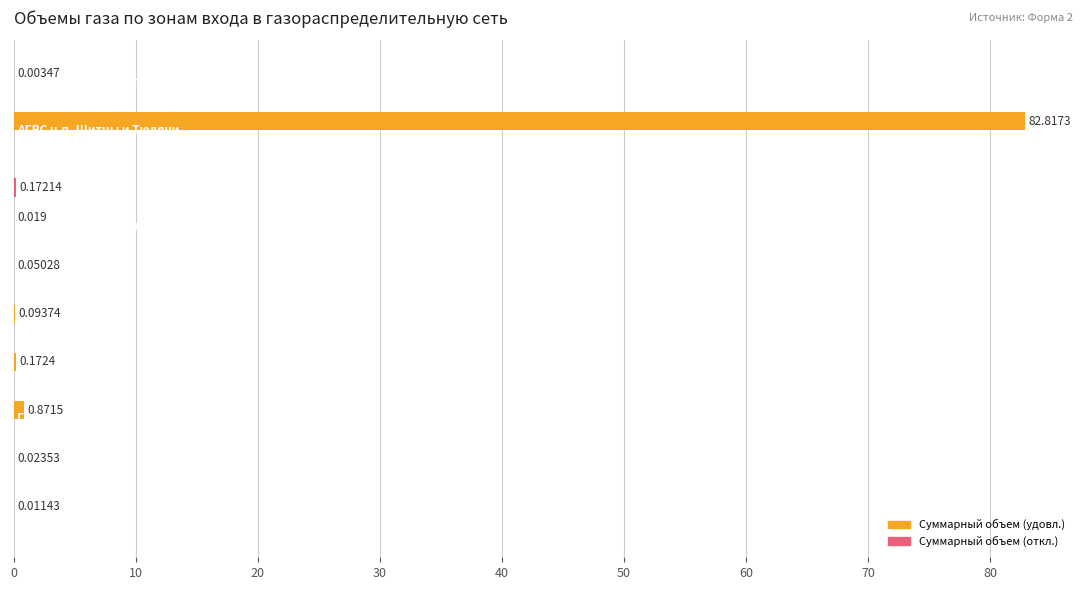

Count the number of categories in the chart.

10